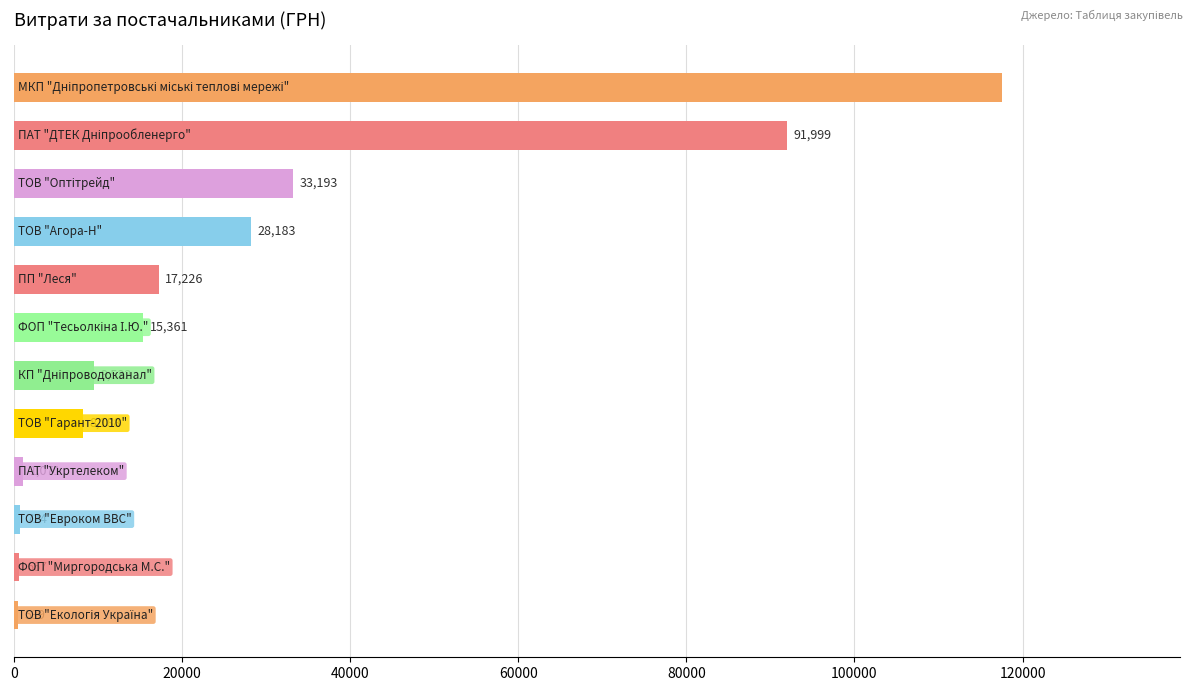

What is the minimum value shown in the chart?

538.7